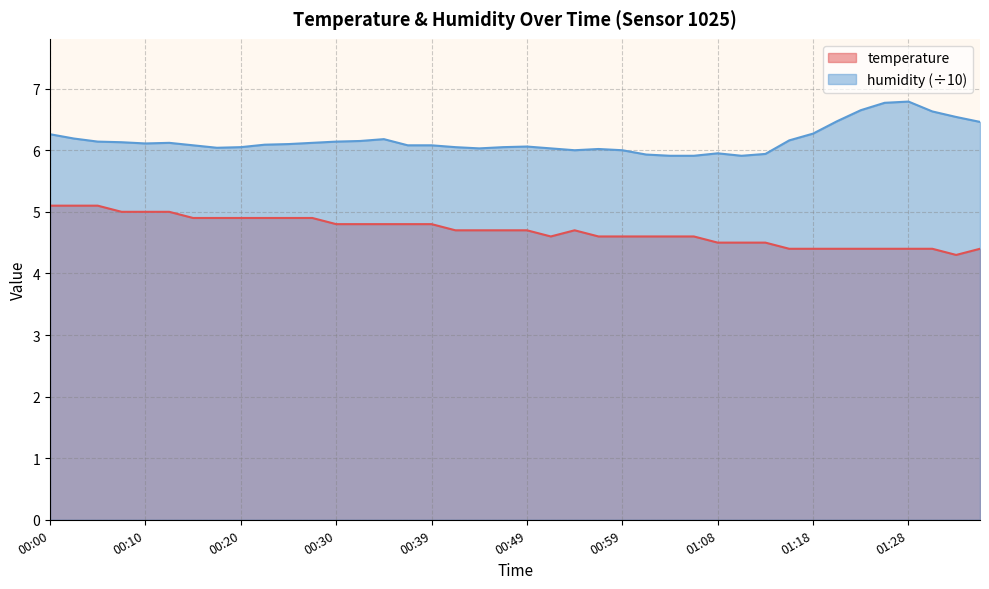

What is the minimum value for humidity?

5.9